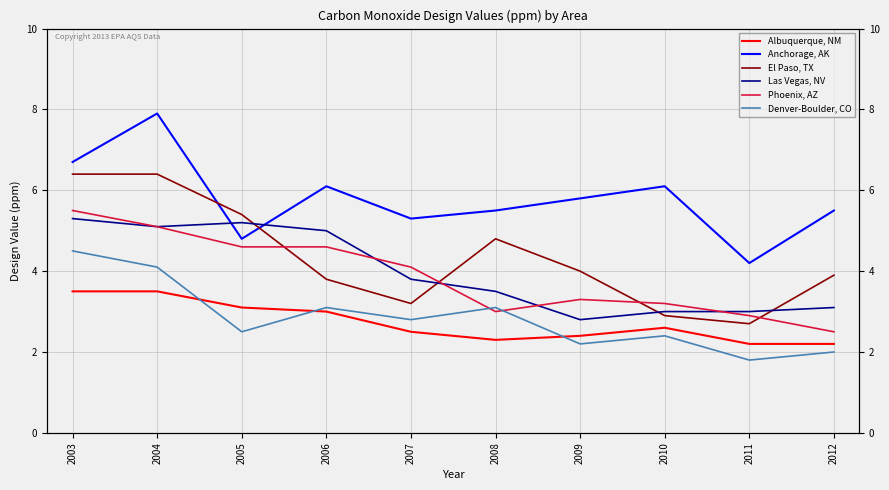

At which category does El Paso, TX reach its first local peak?

2008